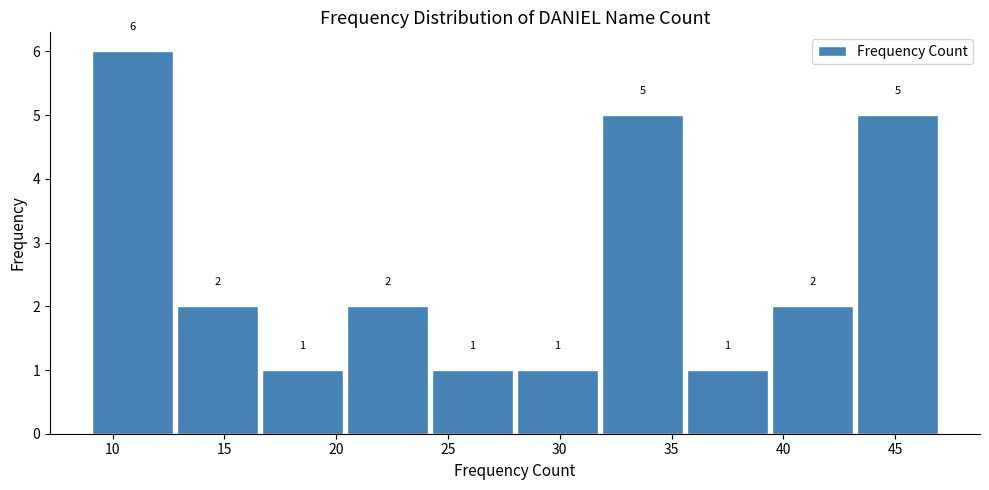

Over which range of the x-axis is the bar tallest?

9.0 to 12.8